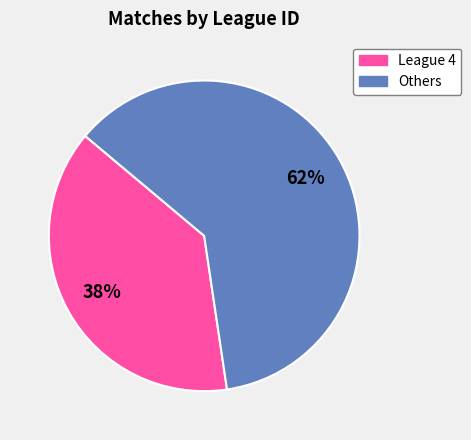

To the nearest percent, what is the average slice percentage?

50%